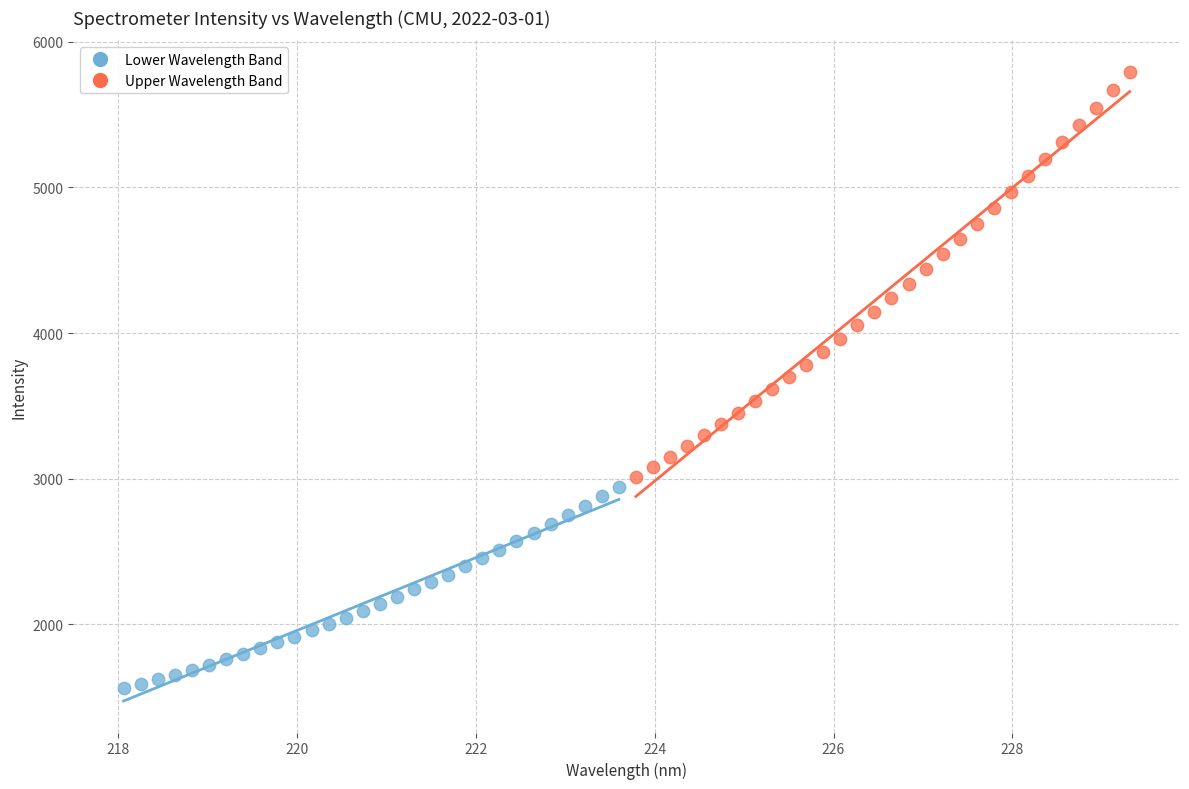

Which series has the largest Y range (max minus min)?

Upper Wavelength Band